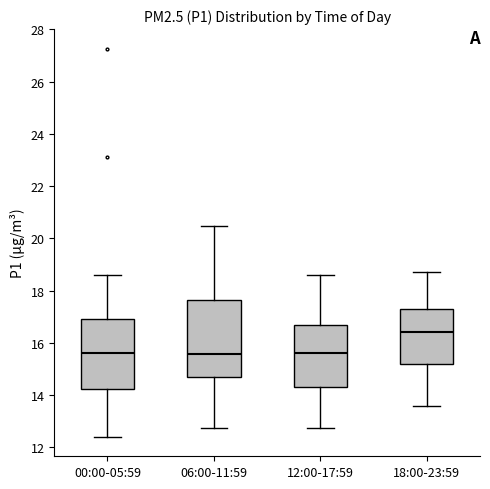

Where does the median line of the box for 00:00-05:59 sit on the y-axis? The values are not printed on the chart, so give them approximately, as read against the axis.

15.6